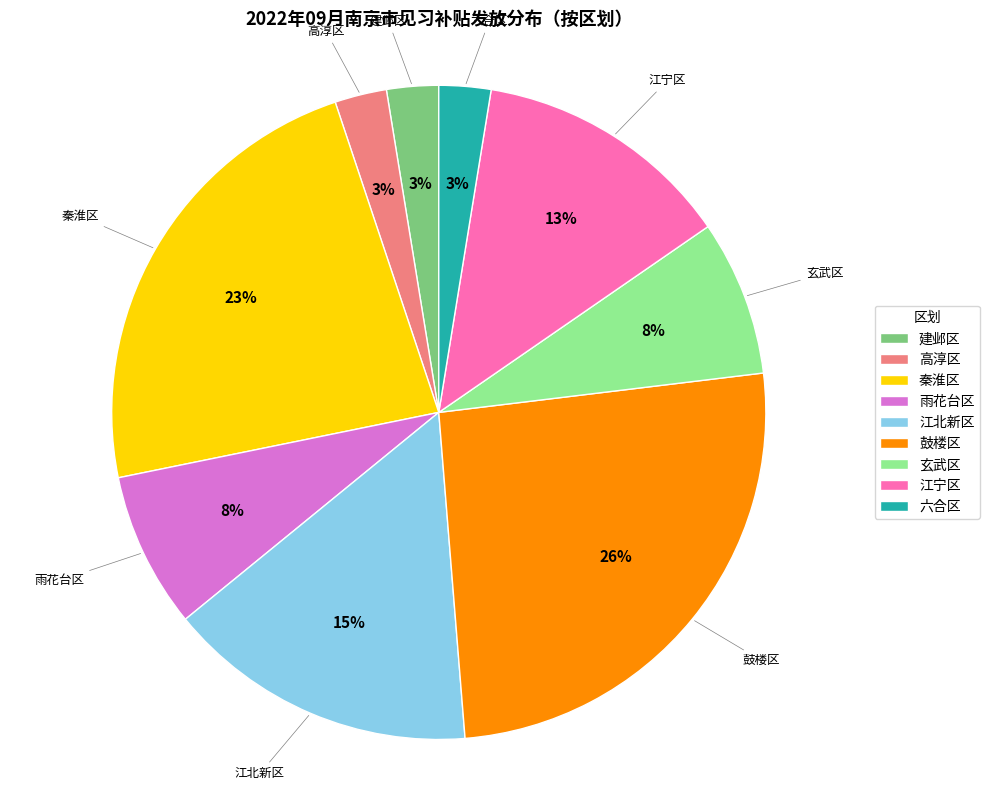

The 江北新区 slice represents 15% of the pie. True or false?

True